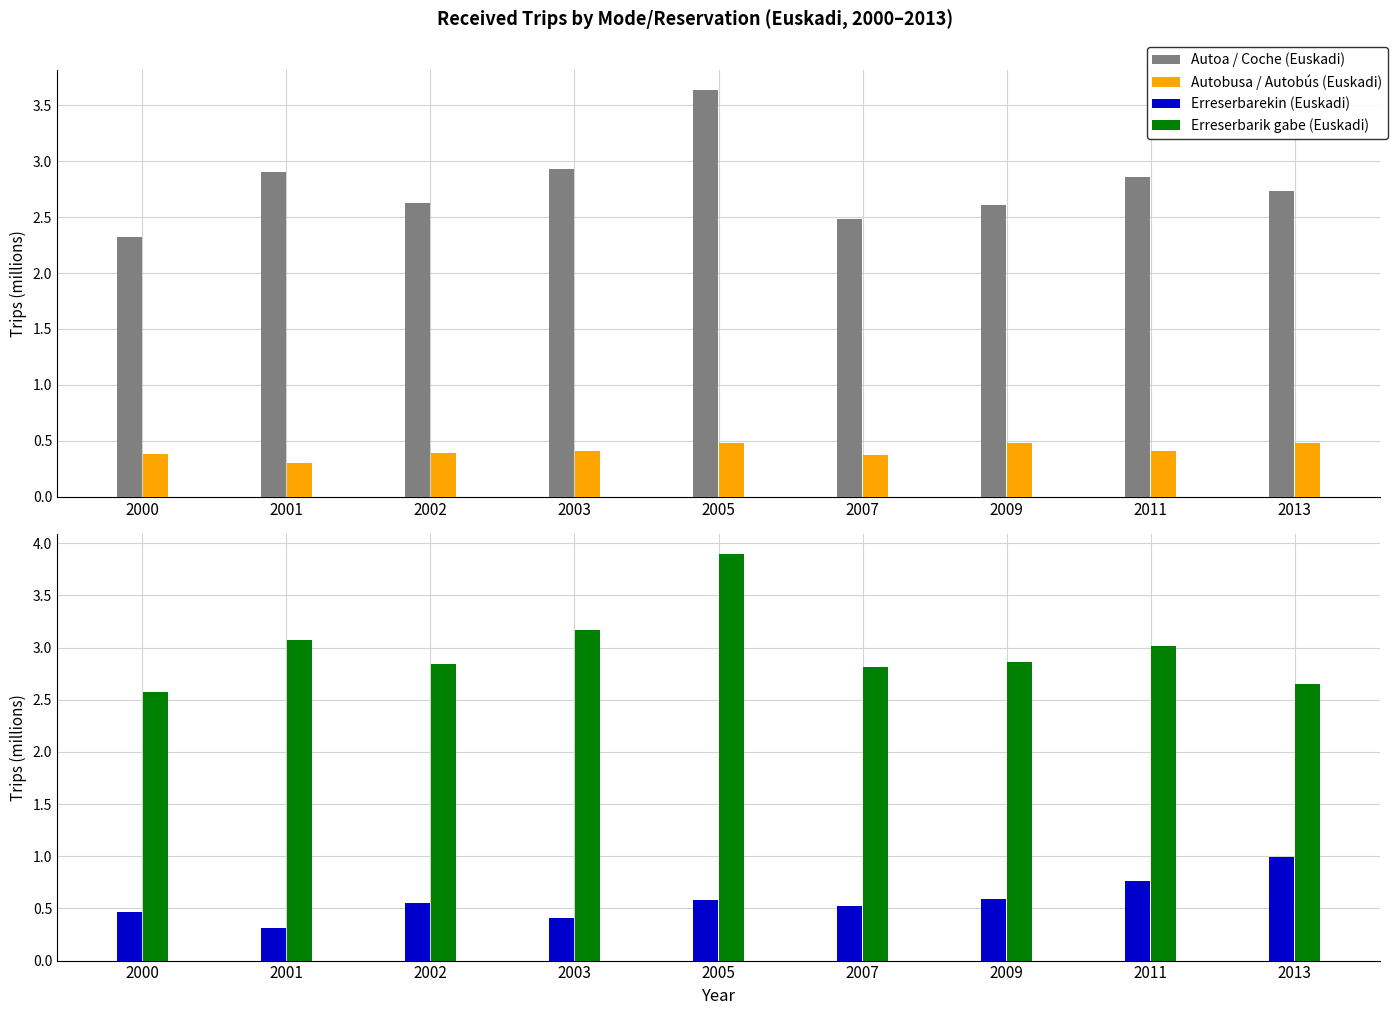

How many bars are there in total?

36